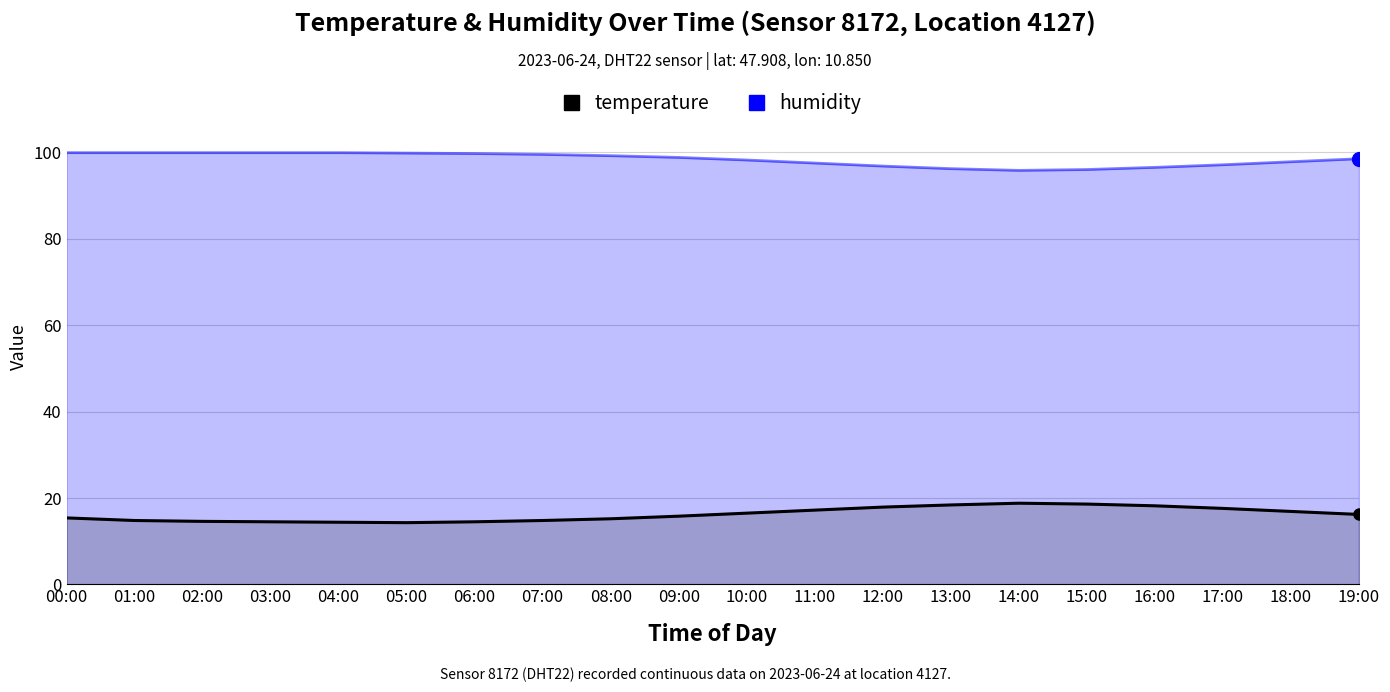

Reading left to right, transcribe all the data shown in this chart.

temperature: 00:00=15.4	01:00=14.8	02:00=14.6	03:00=14.5	04:00=14.4	05:00=14.3	06:00=14.5	07:00=14.8	08:00=15.2	09:00=15.8	10:00=16.5	11:00=17.2	12:00=17.9	13:00=18.4	14:00=18.8	15:00=18.6	16:00=18.2	17:00=17.6	18:00=16.9	19:00=16.2
humidity: 00:00=99.9	01:00=99.9	02:00=99.9	03:00=99.9	04:00=99.9	05:00=99.8	06:00=99.7	07:00=99.5	08:00=99.2	09:00=98.8	10:00=98.2	11:00=97.5	12:00=96.8	13:00=96.2	14:00=95.8	15:00=96.0	16:00=96.5	17:00=97.1	18:00=97.8	19:00=98.5